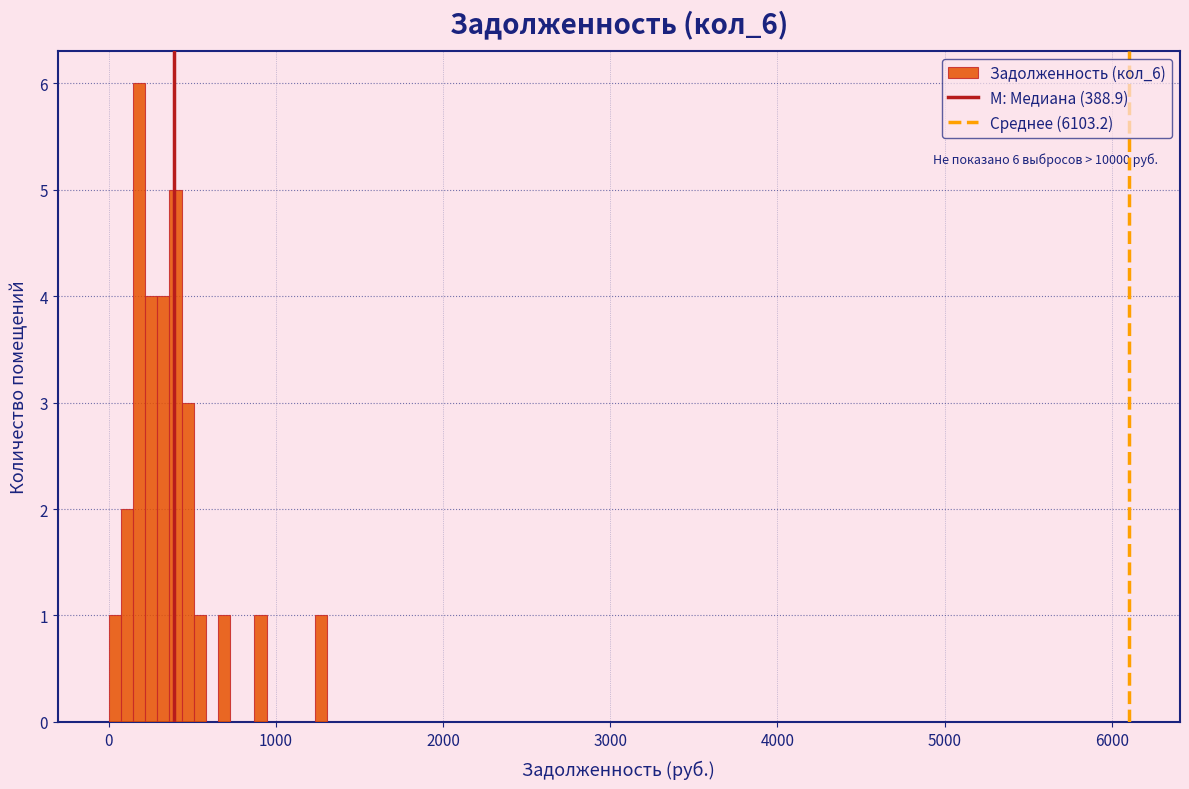

Read against the x-axis, roughly where is the centre of the tallest bar?

200